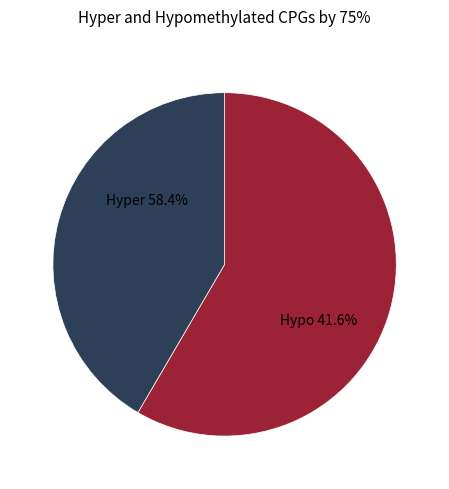

Is it true that 気温 is 71% of the pie?

False